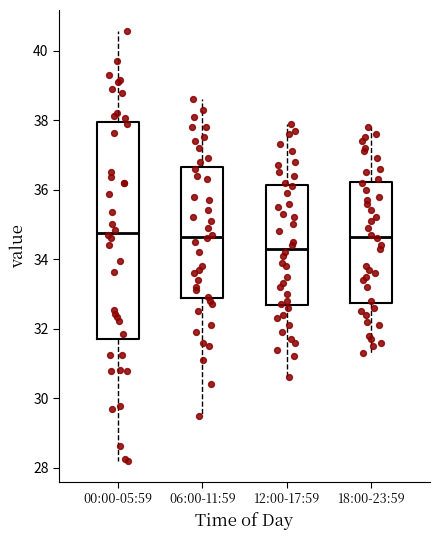

Where does the upper whisker of the box for 00:00-05:59 end on the y-axis? The values are not printed on the chart, so give them approximately, as read against the axis.

40.6